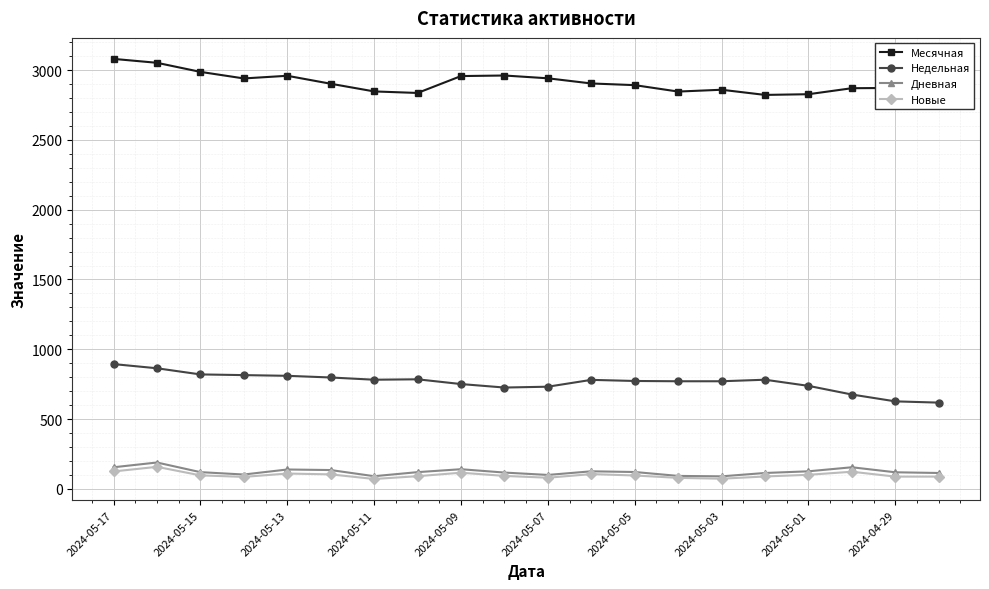

What is the sum of all Новые values?

1974